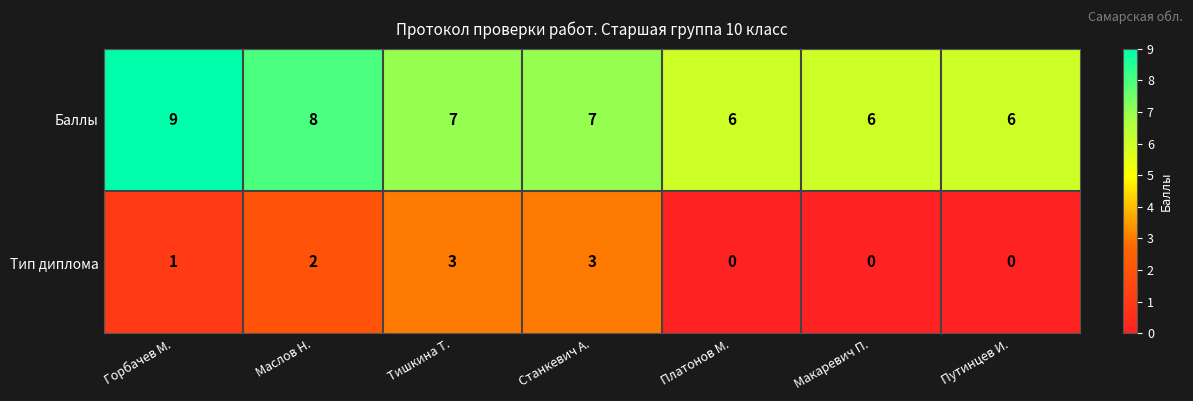

Which series has the largest total across all categories?

Баллы